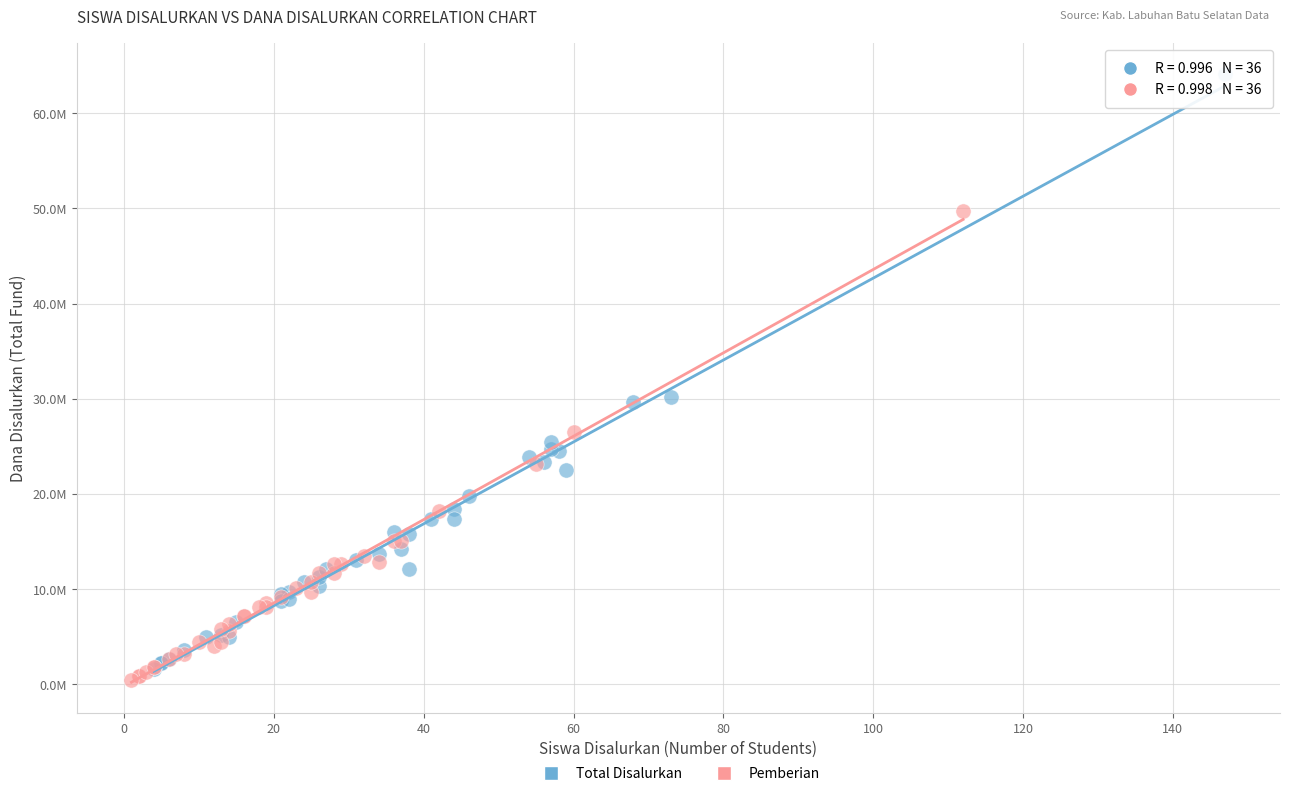

Which series reaches the minimum Y coordinate?

Pemberian